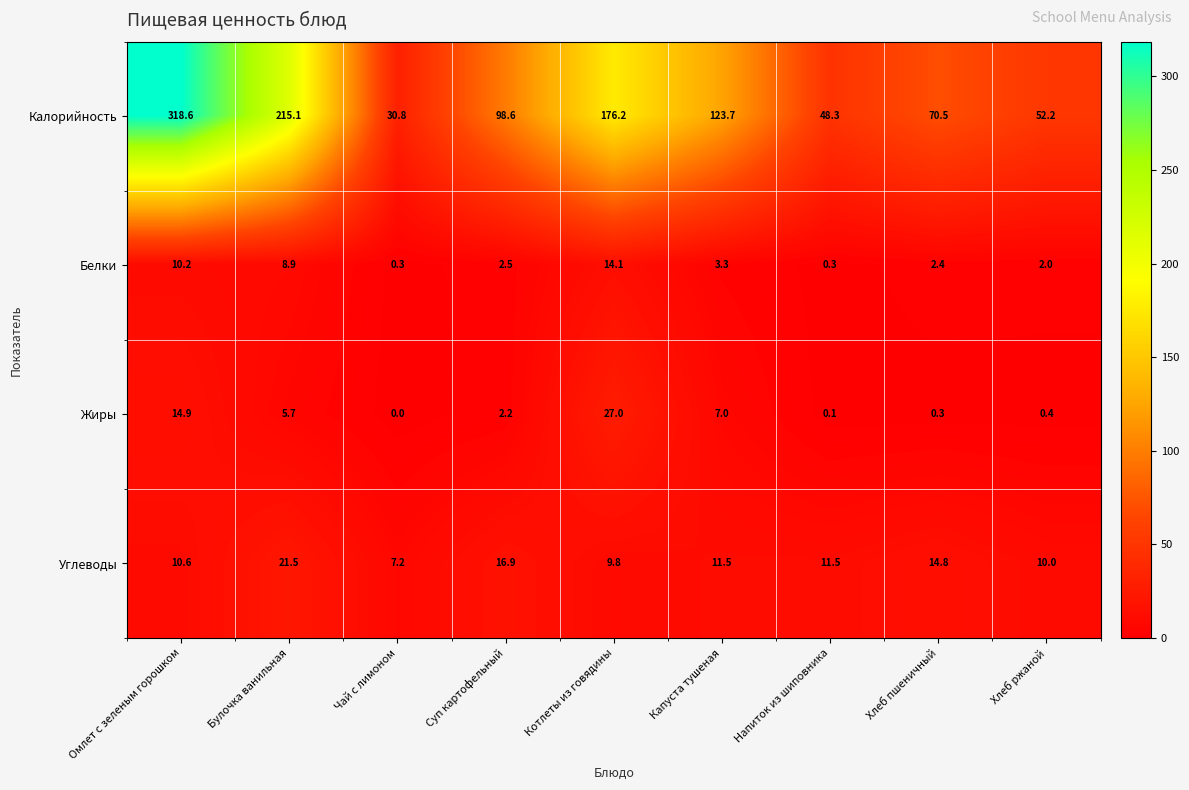

The value of Калорийность at Котлеты из говядины is 290.3. True or false?

False